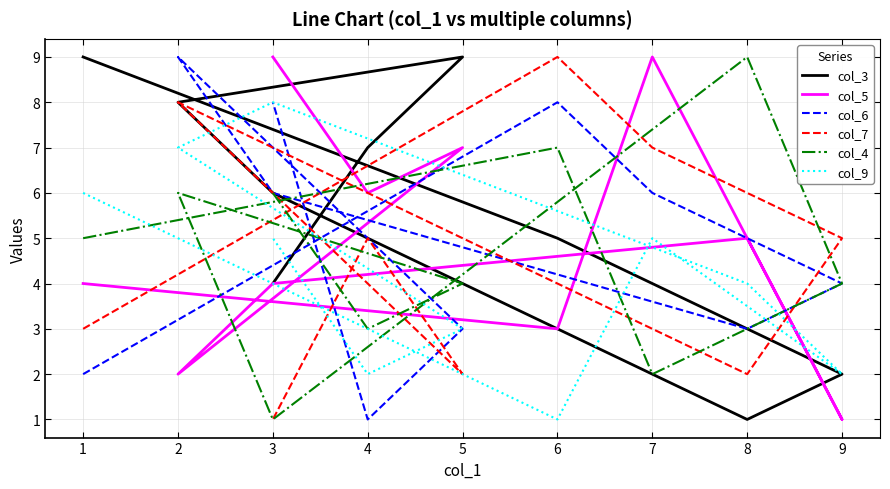

What is the smallest value displayed?

1